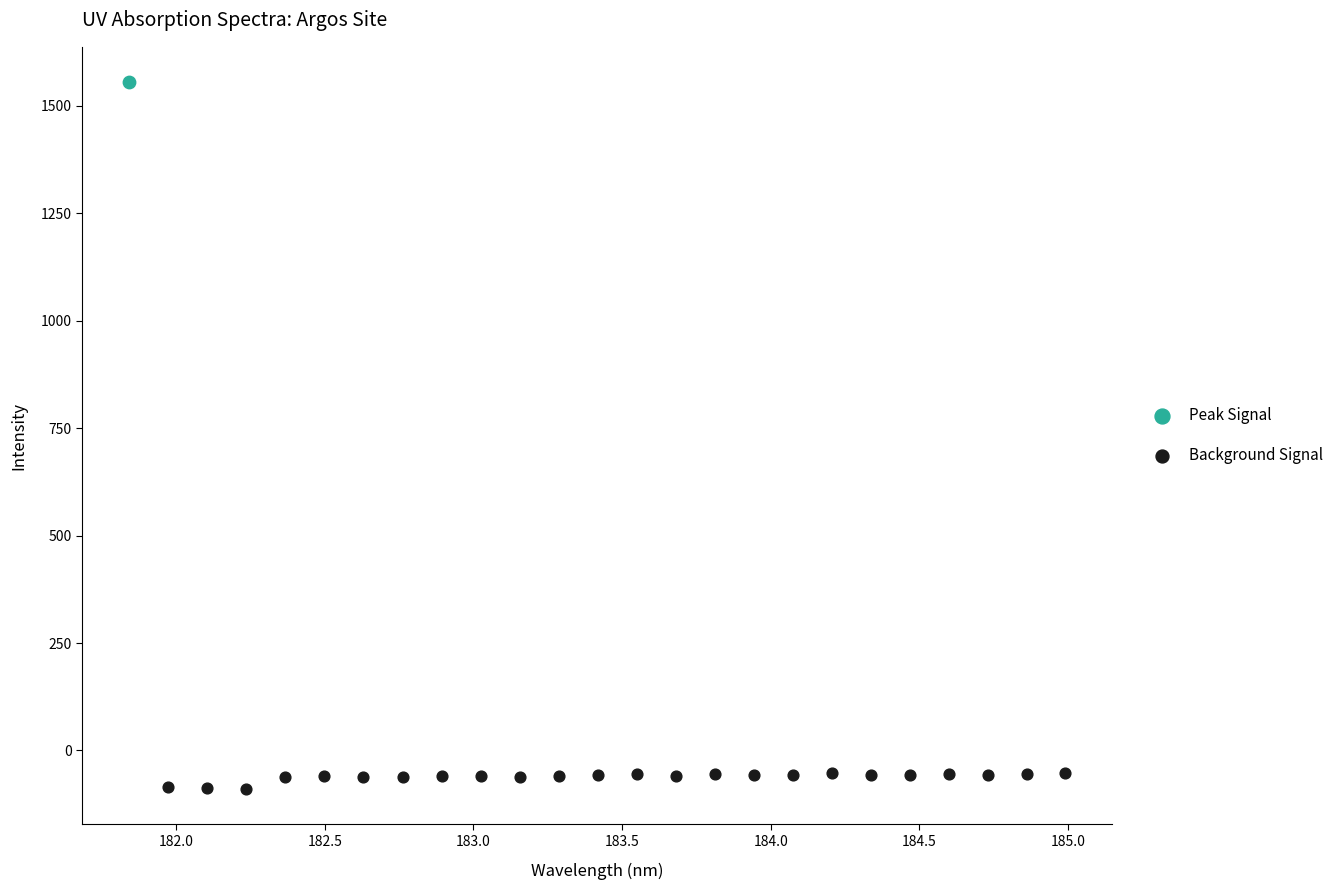

What are all the series names shown in the legend?

Peak Signal, Background Signal